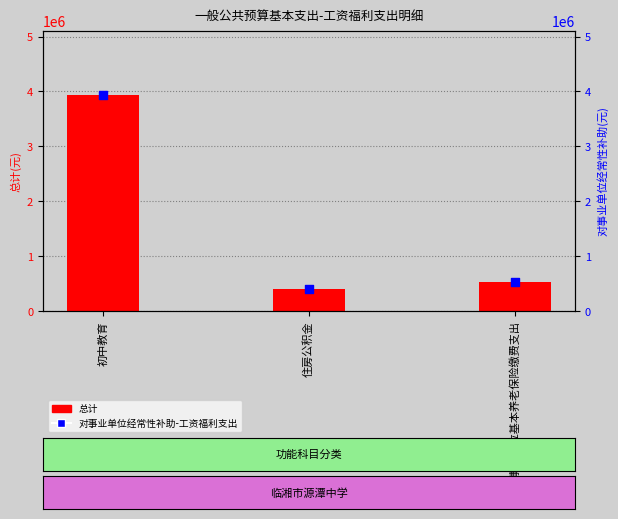

What is the total value across all series at 机关事业单位基本养老保险缴费支出?

1068595.2